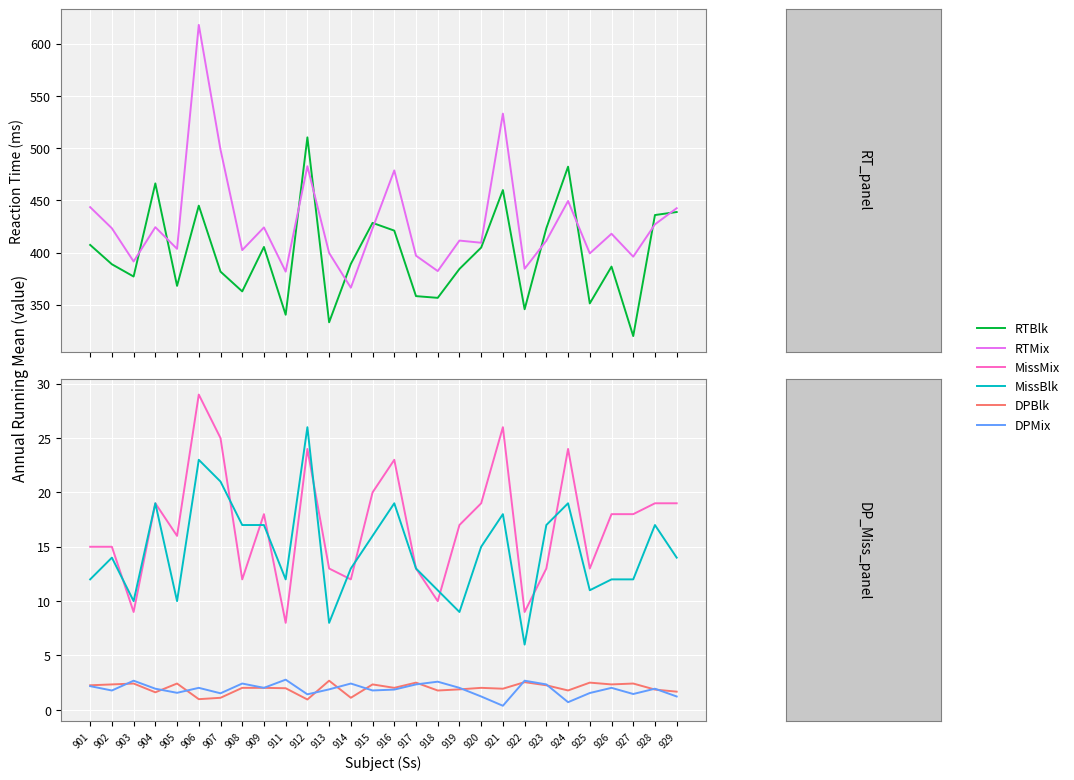

Rank the series at 924 from lowest to highest value.

DPMix, DPBlk, MissBlk, MissMix, RTMix, RTBlk